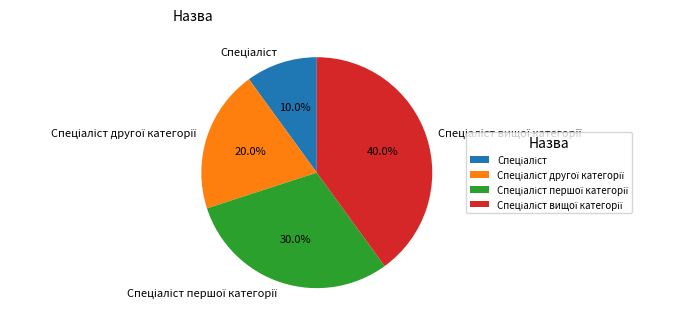

Is there any slice that represents more than half of the pie?

No